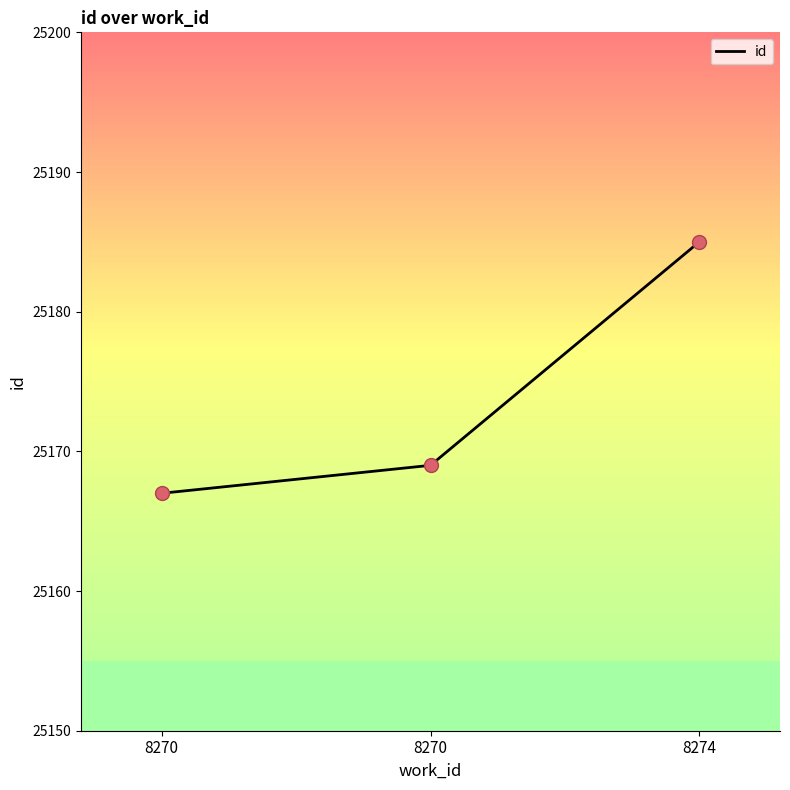

What is the ratio of the value at 8270 to the value at 8274?

1.0